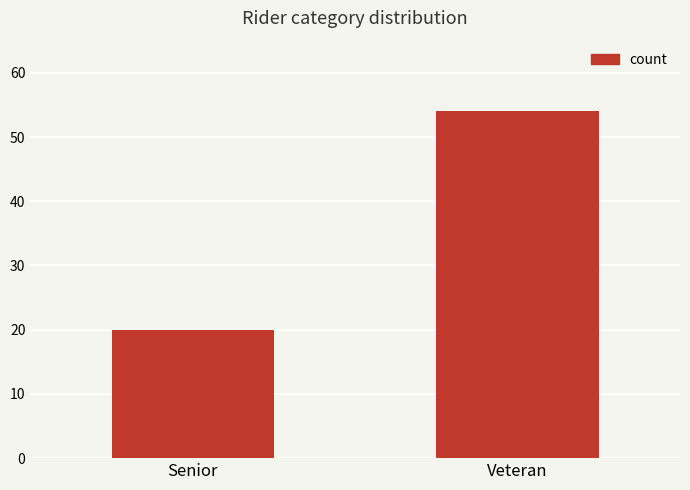

What is the label of the 2nd bar from the left?

Veteran